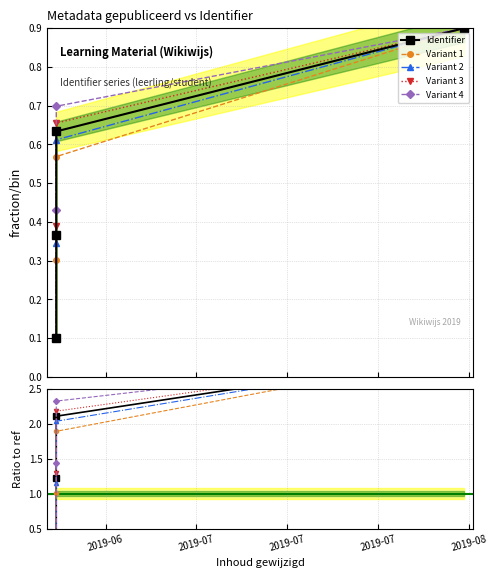

Which has a higher value, 2019-07 or 2019-07?

2019-07